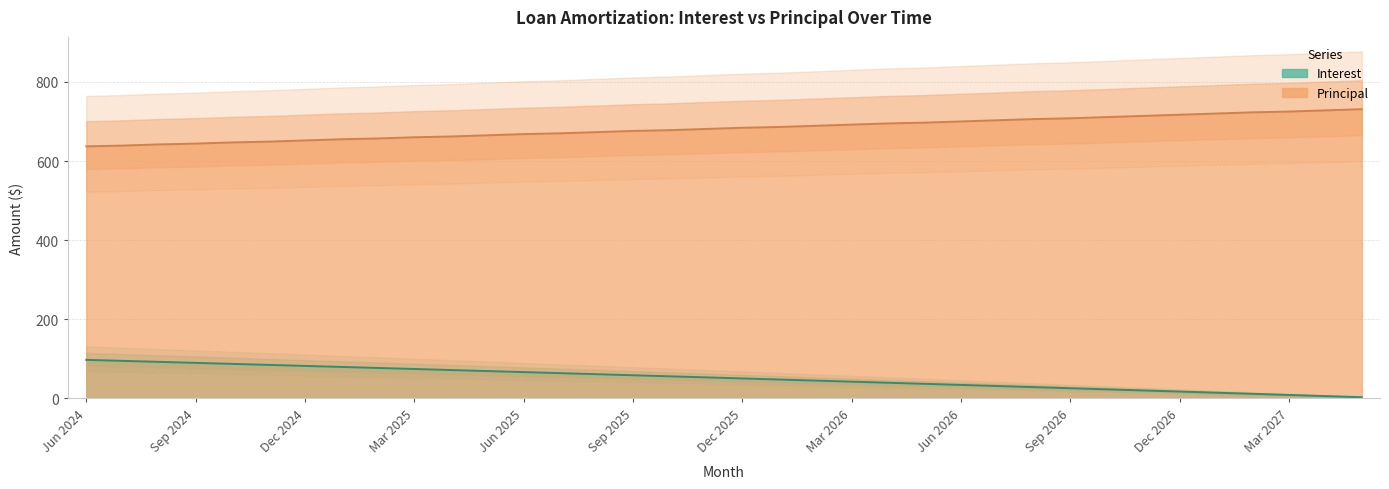

Reading right to left, transcribe all the data shown in this chart.

Interest: 2.9	5.8	8.7	11.5	14.4	17.2	20.0	22.8	25.6	28.4	31.2	34.0	36.8	39.5	42.2	45.0	47.7	50.4	53.1	55.8	58.4	61.1	63.8	66.4	69.0	71.7	74.3	76.9	79.5	82.0	84.6	87.2	89.7	92.3	94.8	97.3
Principal: 731.0	728.0	725.0	723.0	720.0	717.0	714.0	711.0	708.0	706.0	703.0	700.0	697.0	695.0	692.0	689.0	686.0	684.0	681.0	678.0	676.0	673.0	670.0	668.0	665.0	662.0	660.0	657.0	655.0	652.0	649.0	647.0	644.0	642.0	639.0	637.0